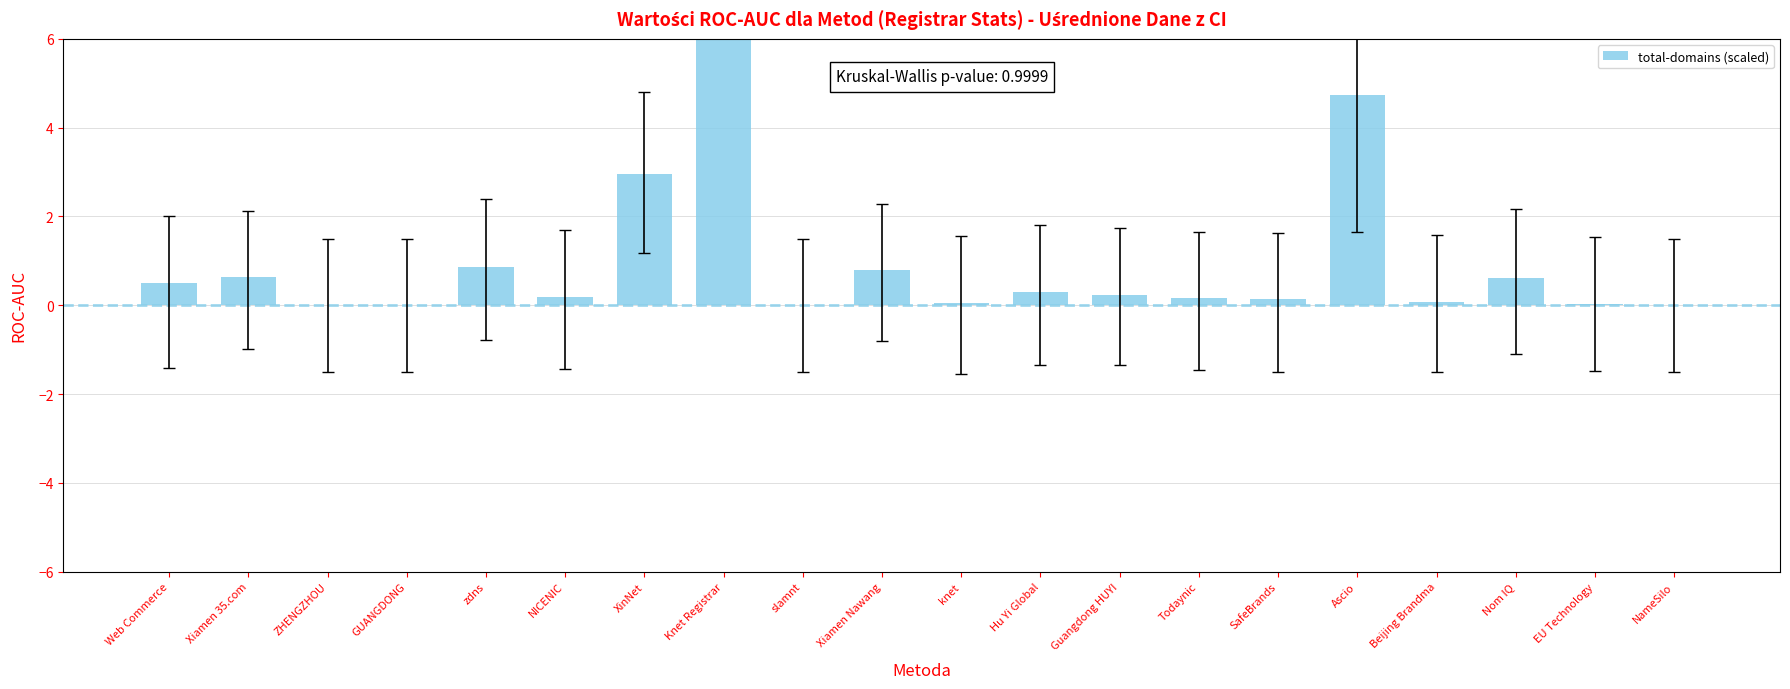

Is it true that the value at slamnt is 572.3?

False